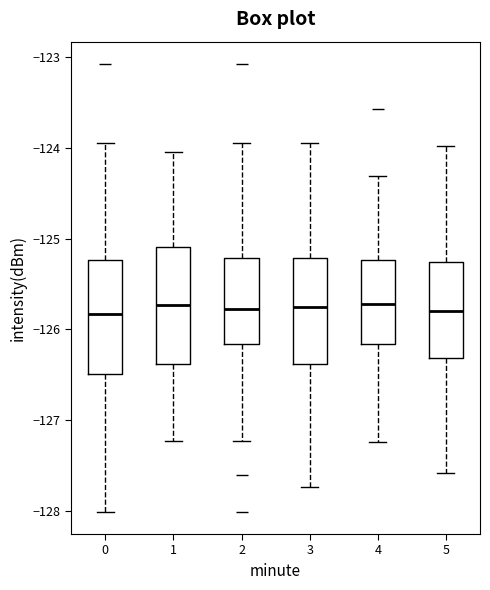

Where does the median line of the box at x = 5 sit on the y-axis? The values are not printed on the chart, so give them approximately, as read against the axis.

-125.8